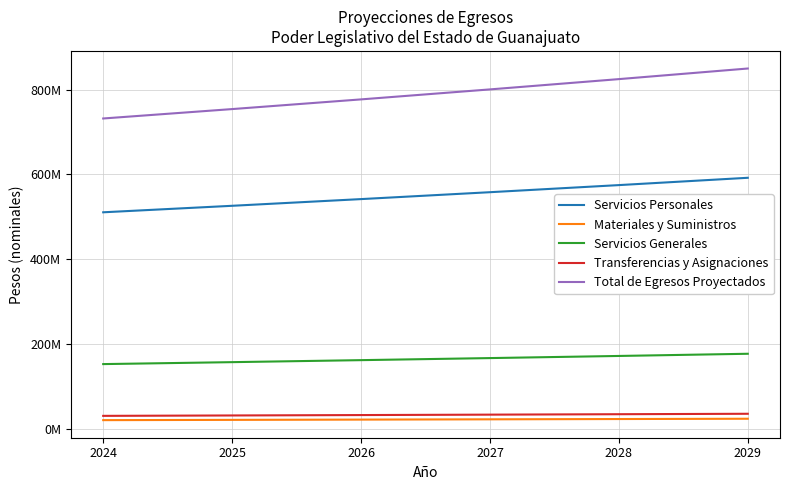

Rank the series at 2029 from lowest to highest value.

Materiales y Suministros, Transferencias y Asignaciones, Servicios Generales, Servicios Personales, Total de Egresos Proyectados